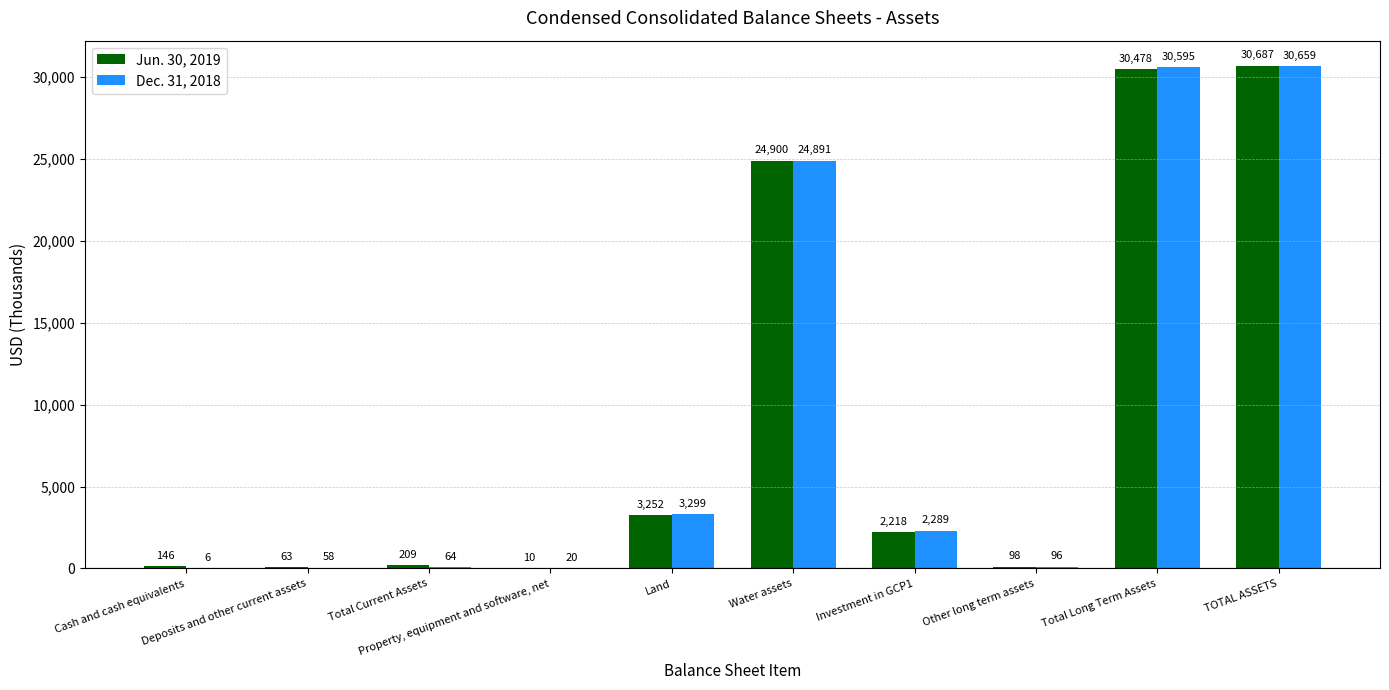

What is the sum of the Jun. 30, 2019 values at TOTAL ASSETS and Cash and cash equivalents?

30833